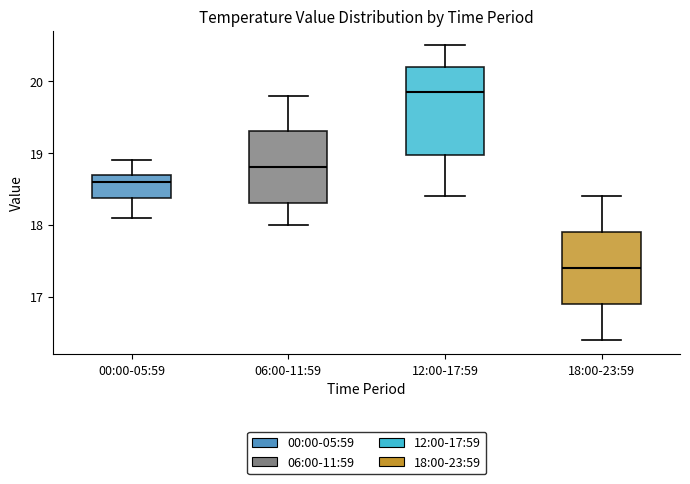

Which box's median line is the lowest?

18:00-23:59